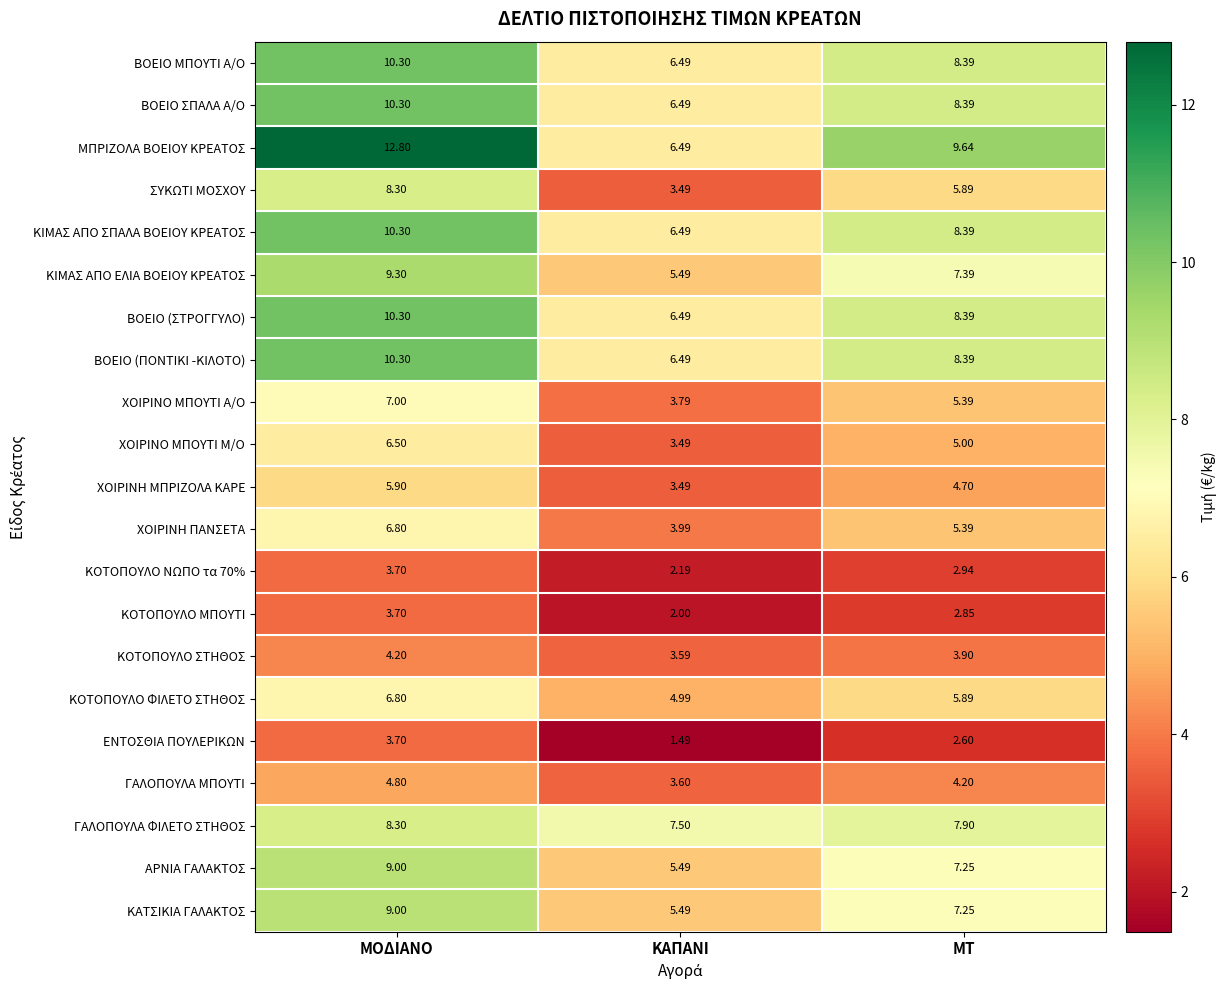

At which label is ΧΟΙΡΙΝΟ ΜΠΟΥΤΙ Μ/Ο closest to 4?

ΚΑΠΑΝΙ